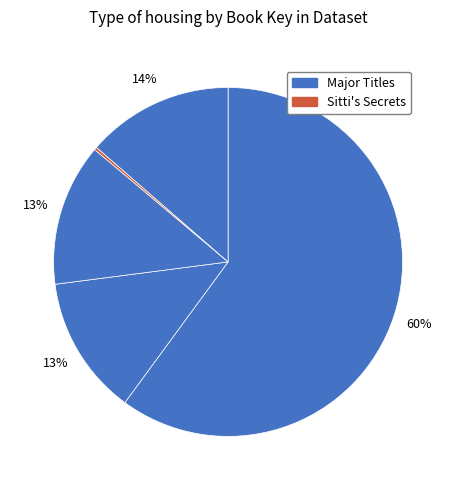

Which slice is the smallest?

Sitti's Secrets